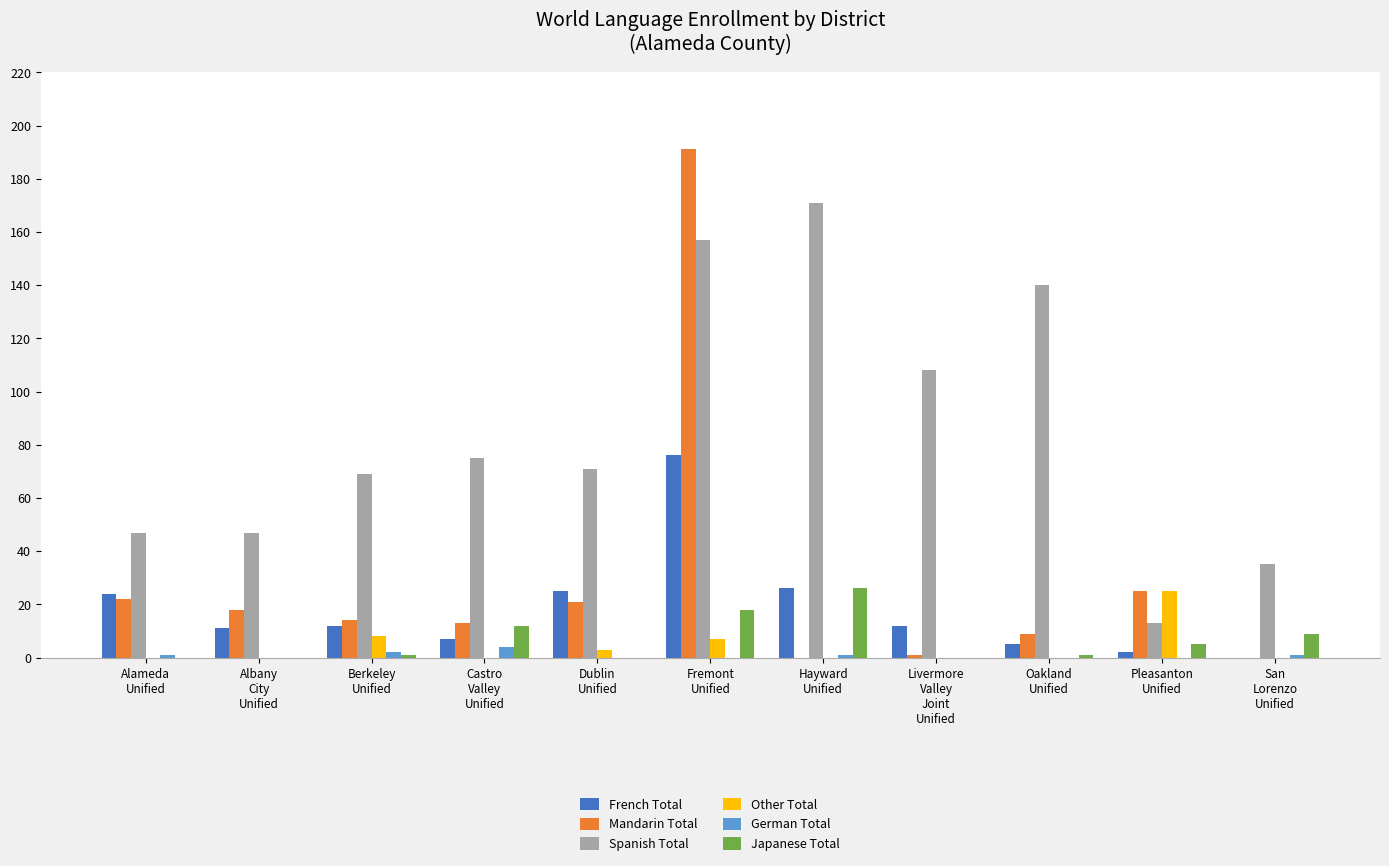

Which series has the largest total across all categories?

Spanish Total